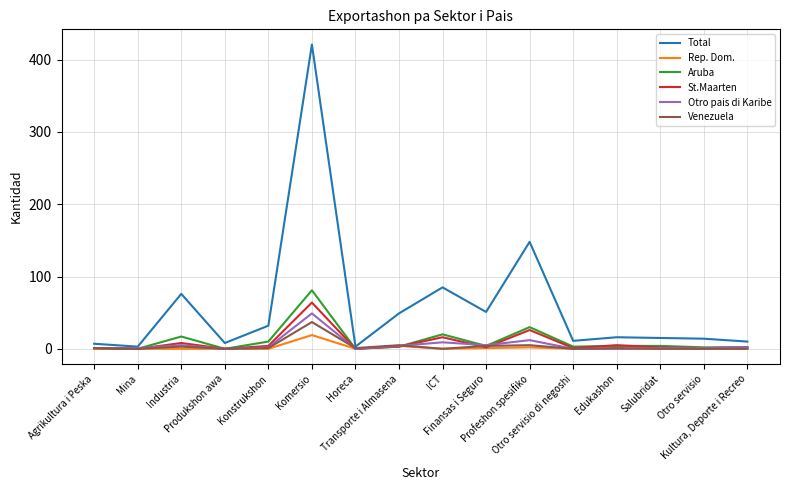

How many values in the Total series are below 16?

8